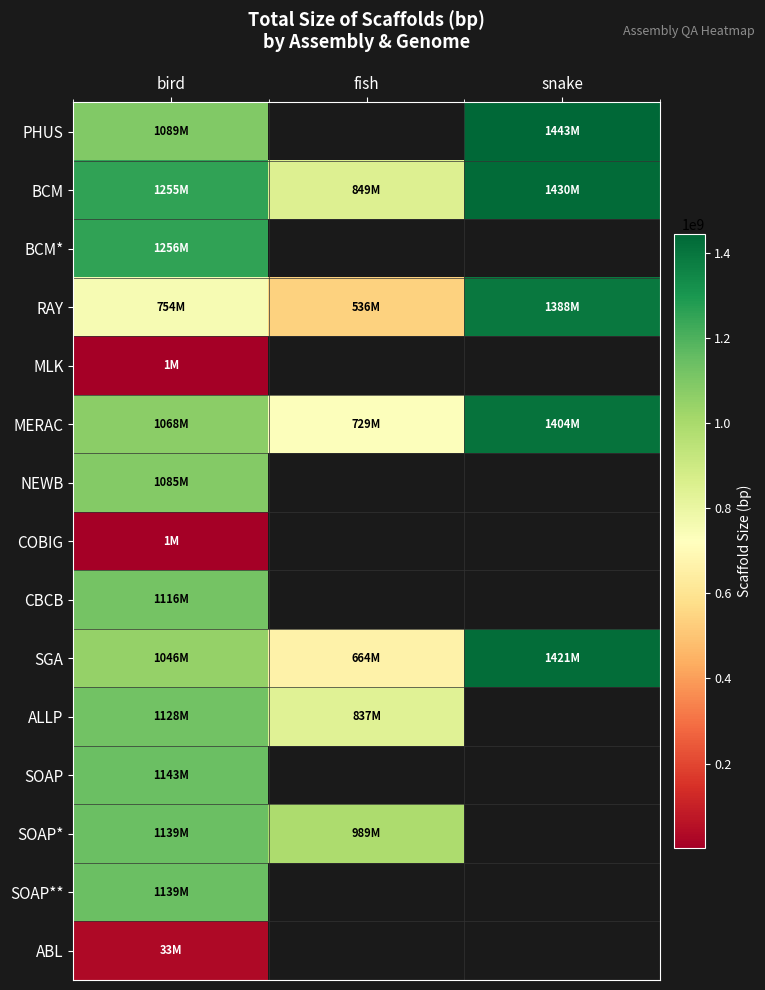

Count the number of categories in the chart.

3